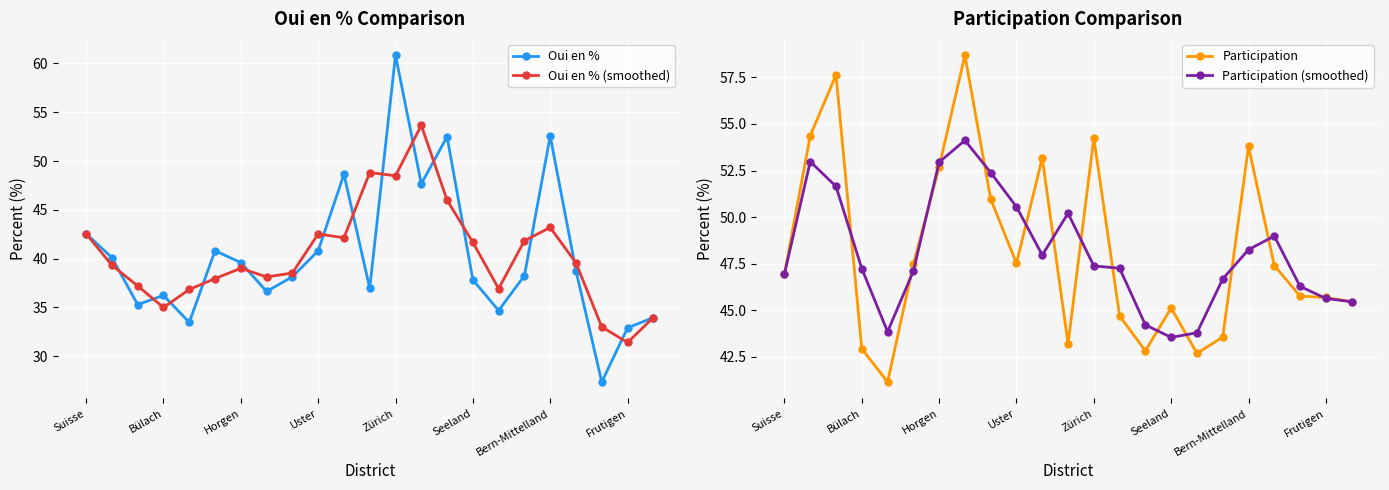

In Oui en % (smoothed), how many points are lower than both neighbors (excluding endpoints)?

6